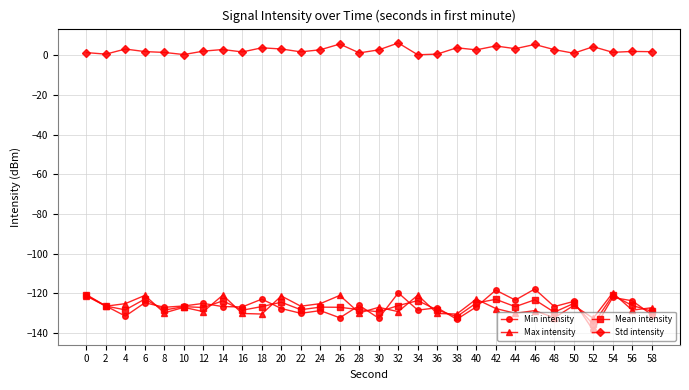

Count the number of categories in the chart.

30